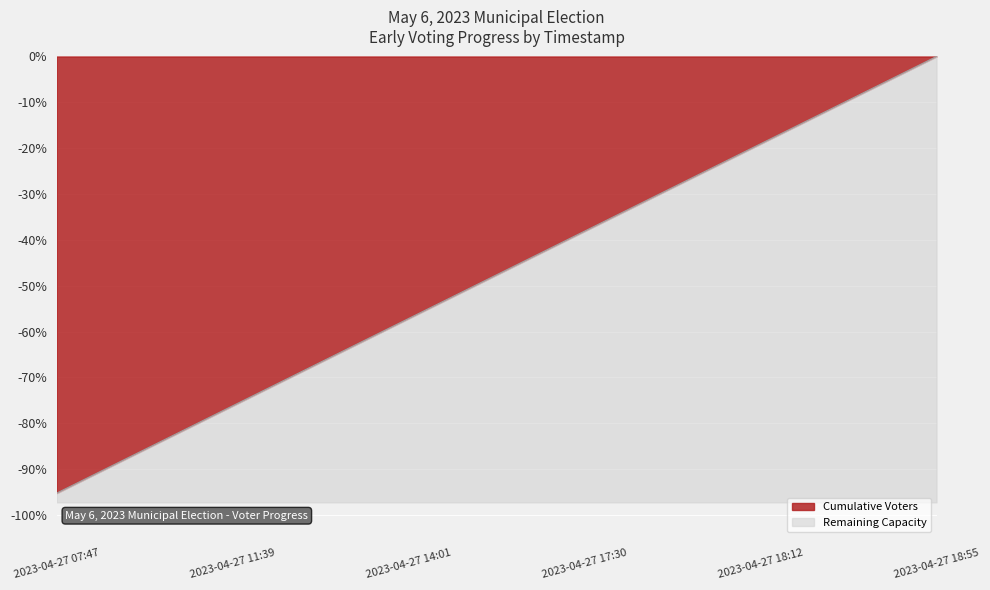

True or false: the data has more than 1 interior local peaks.

False